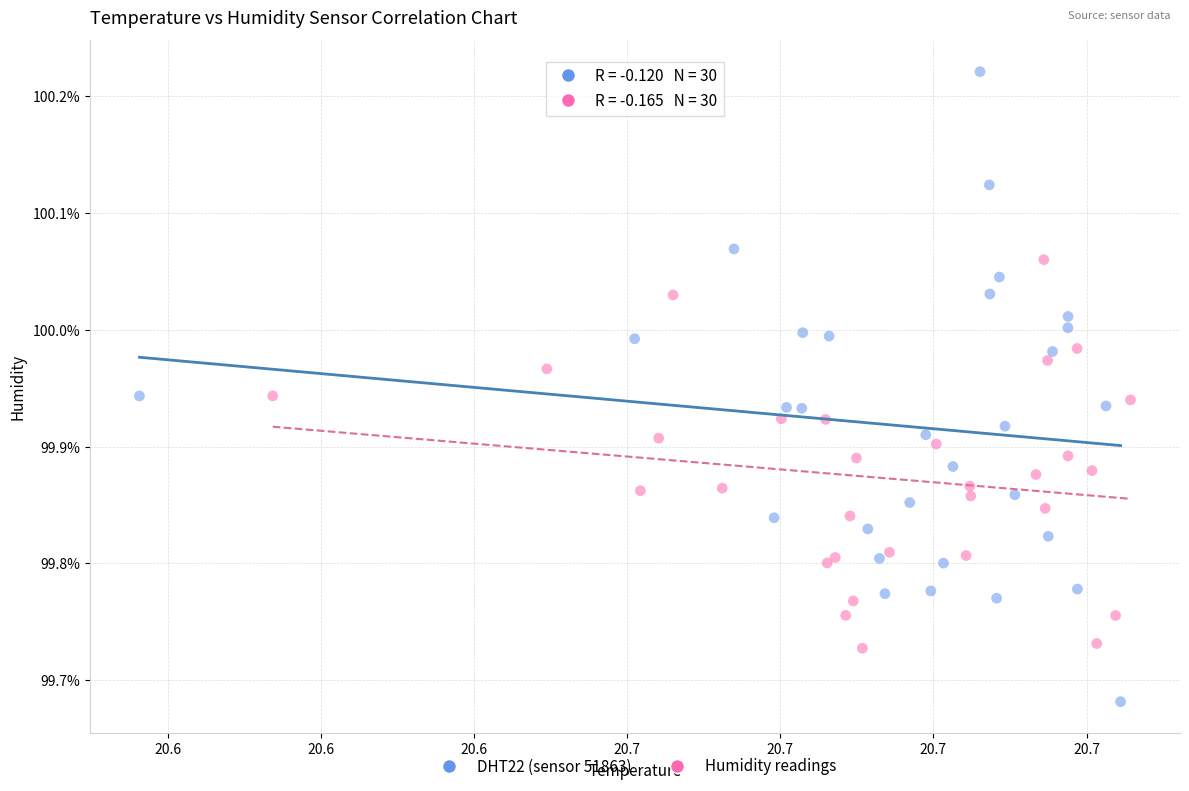

Which series reaches the minimum Y coordinate?

DHT22 (sensor 51863)